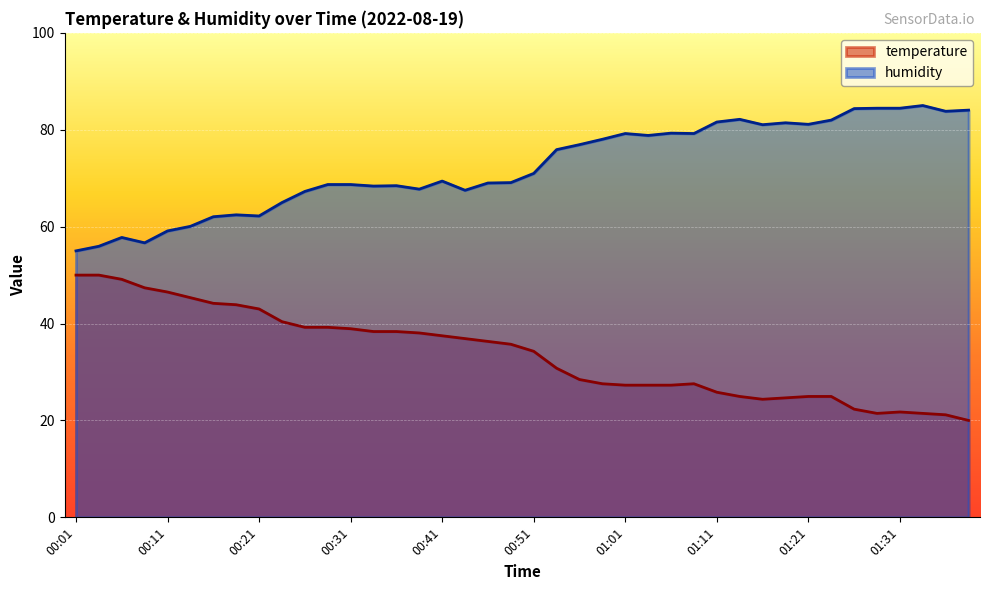

What is the difference between the highest and lowest values at 00:01?

5.0